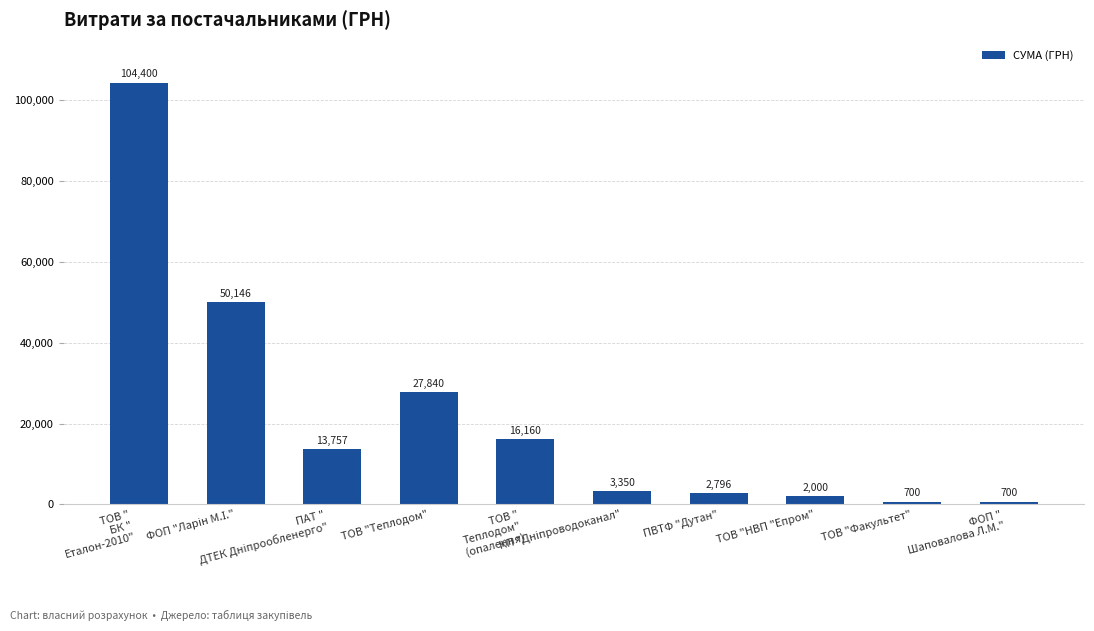

Which category has the highest value across all series?

ТОВ "
БК "
Еталон-2010"
